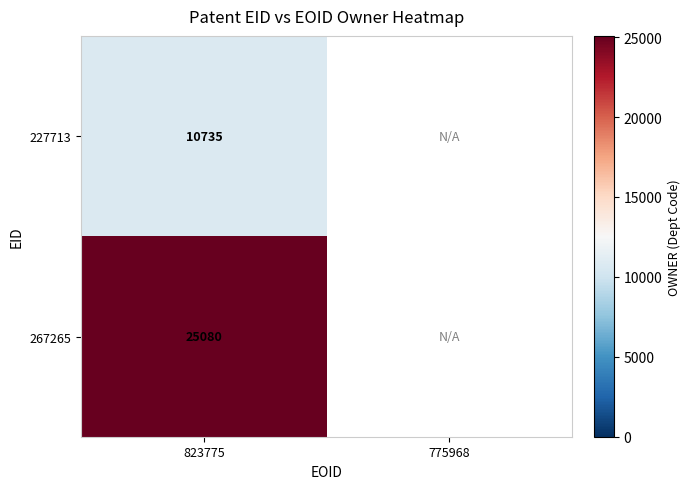

At 823775, list the series in order from smallest to largest.

227713, 267265